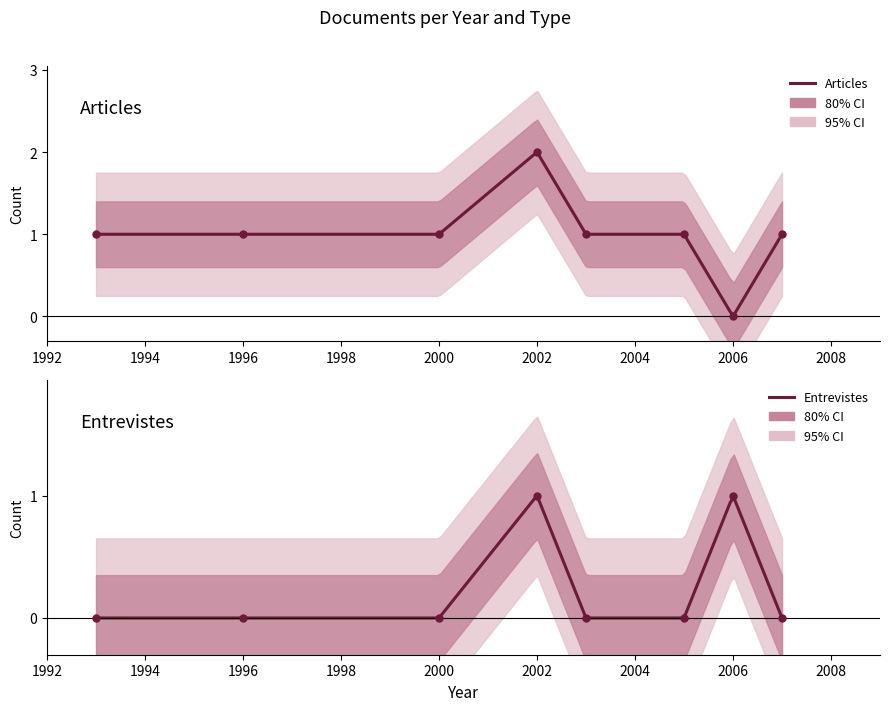

What is the highest value of the Entrevistes series?

1